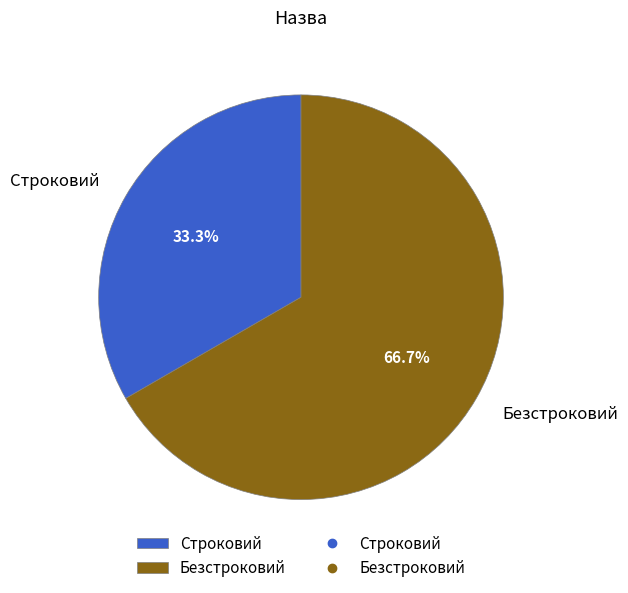

Which category has the biggest portion of the pie?

Безстроковий